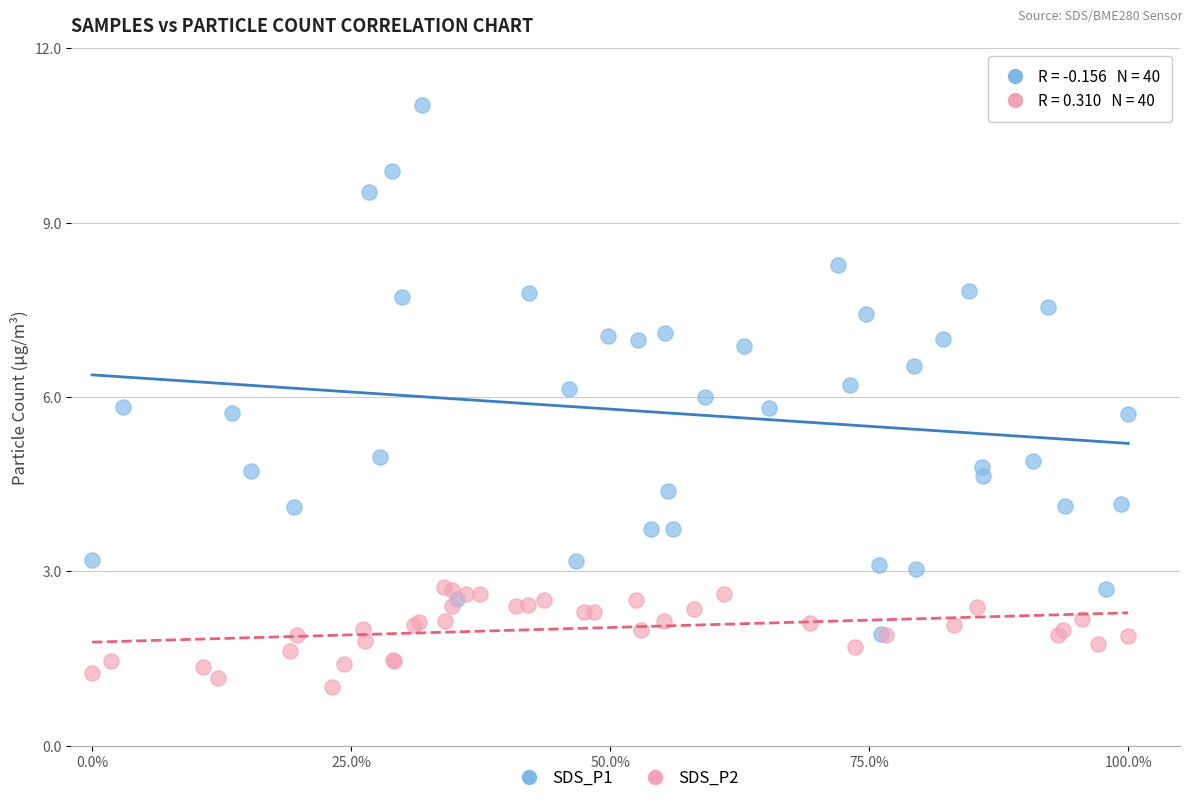

What are all the series names shown in the legend?

SDS_P1, SDS_P2